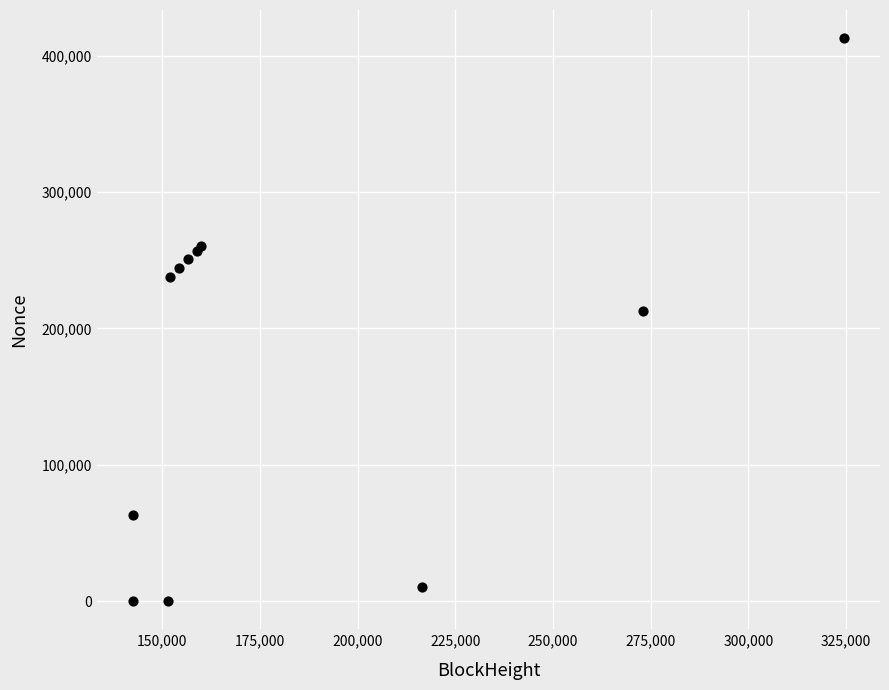

What Y value in the scatter plot is closest to 206510?

212879